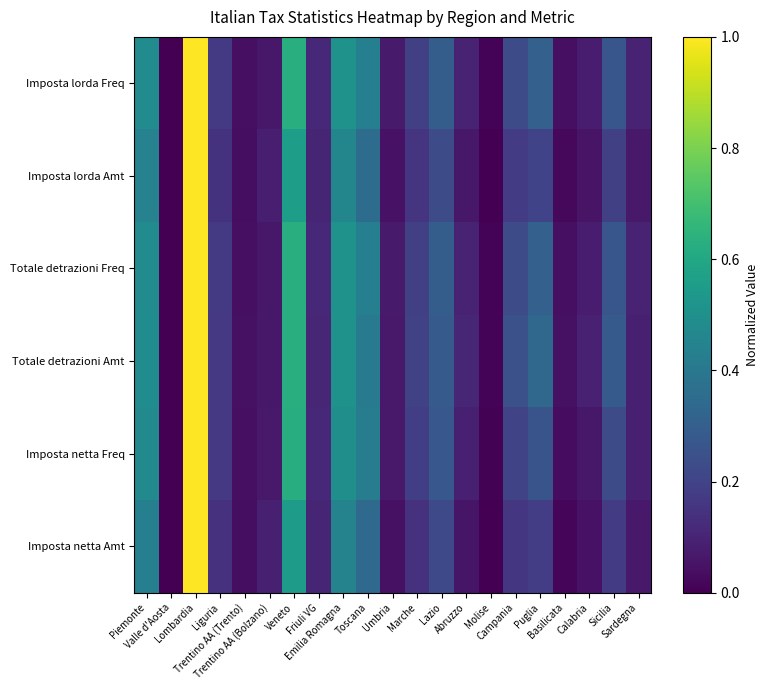

What is the spread (max minus min) of values at Piemonte?

0.1